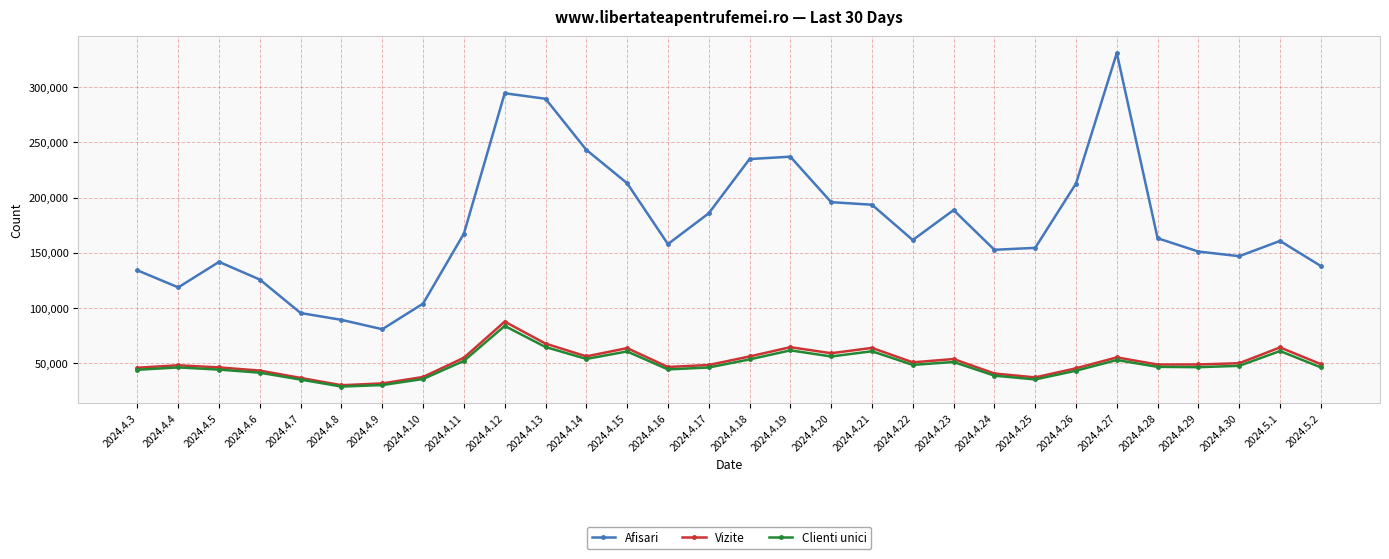

Where does the Clienti unici series first go above 46908?

2024.4.11